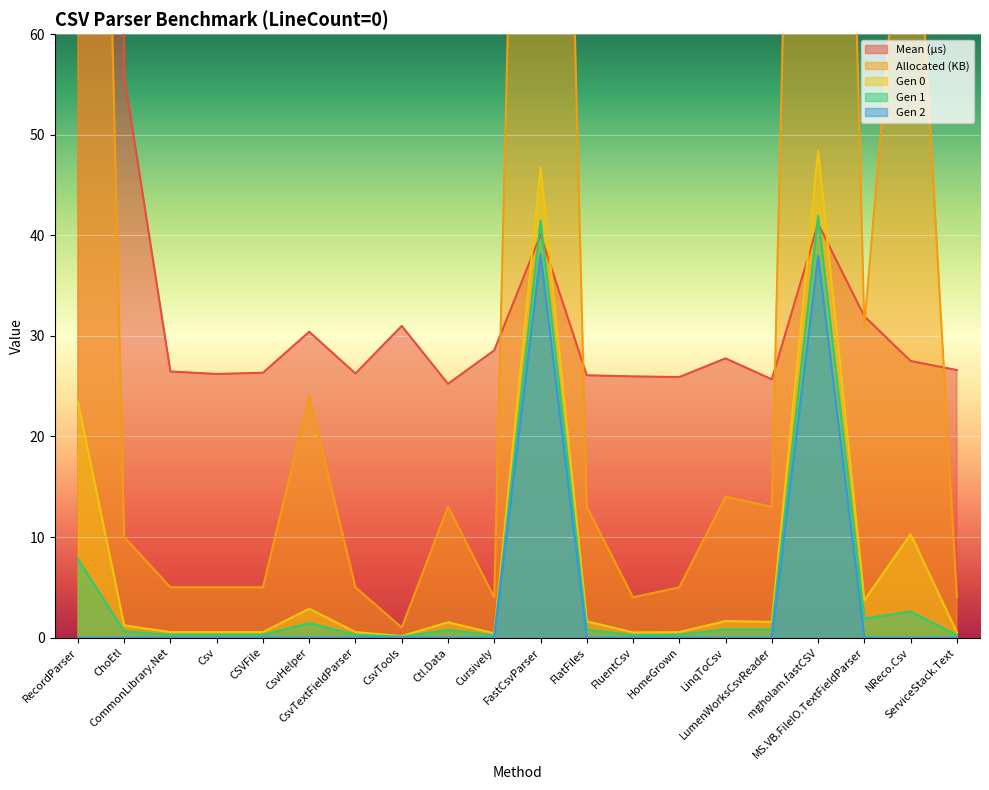

At how many categories does at least one series exceed 3604?

1